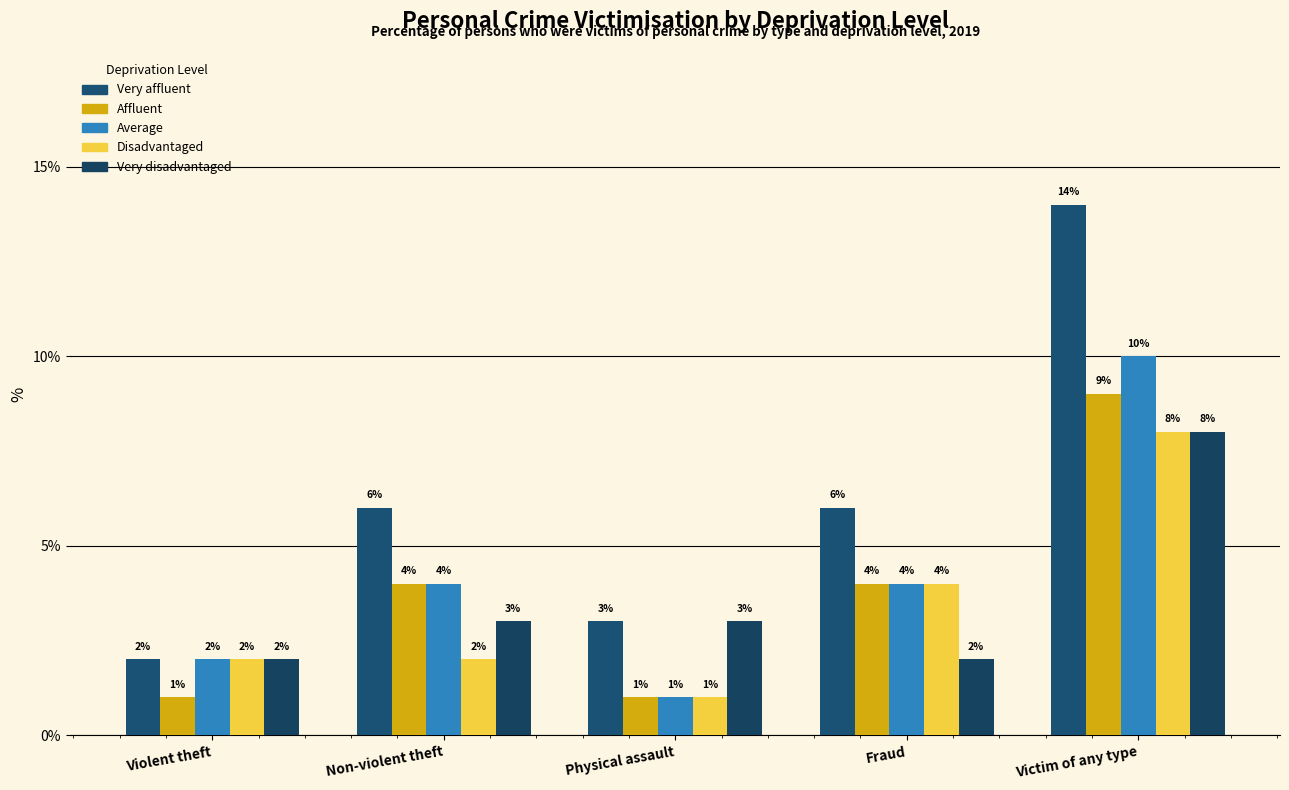

What position from the left is Fraud?

4